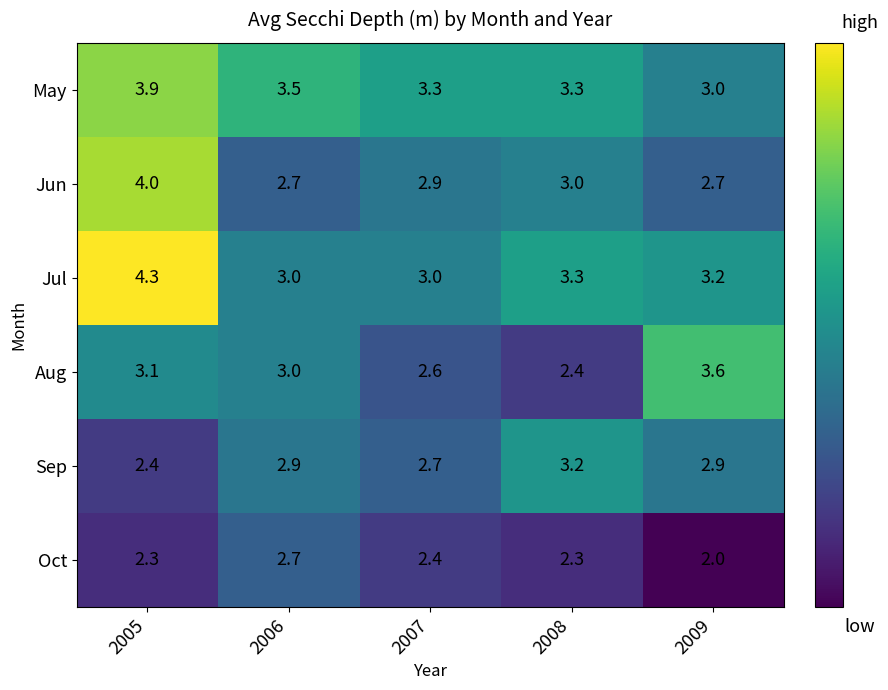

Rank the series at 2005 from highest to lowest value.

Jul, Jun, May, Aug, Sep, Oct